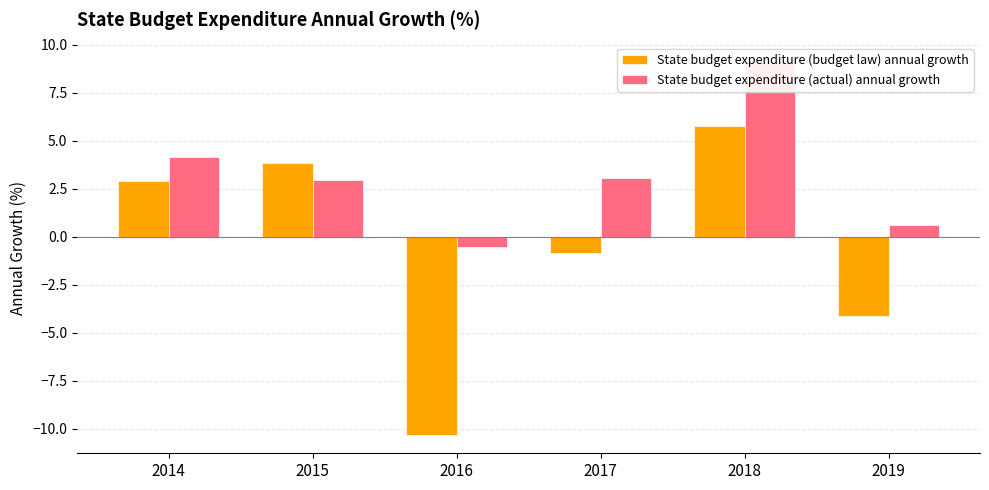

Which category has the highest value across all series?

2018